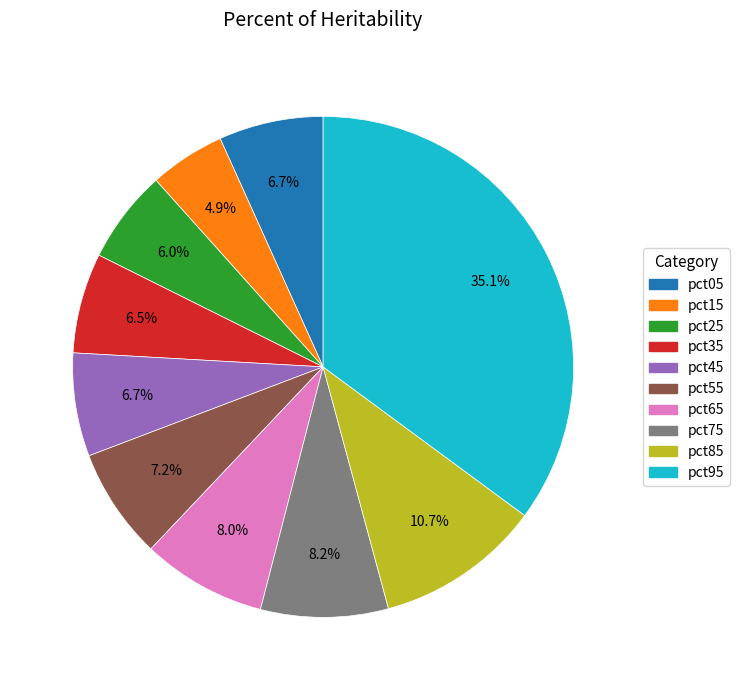

How many segments does this pie chart have?

10